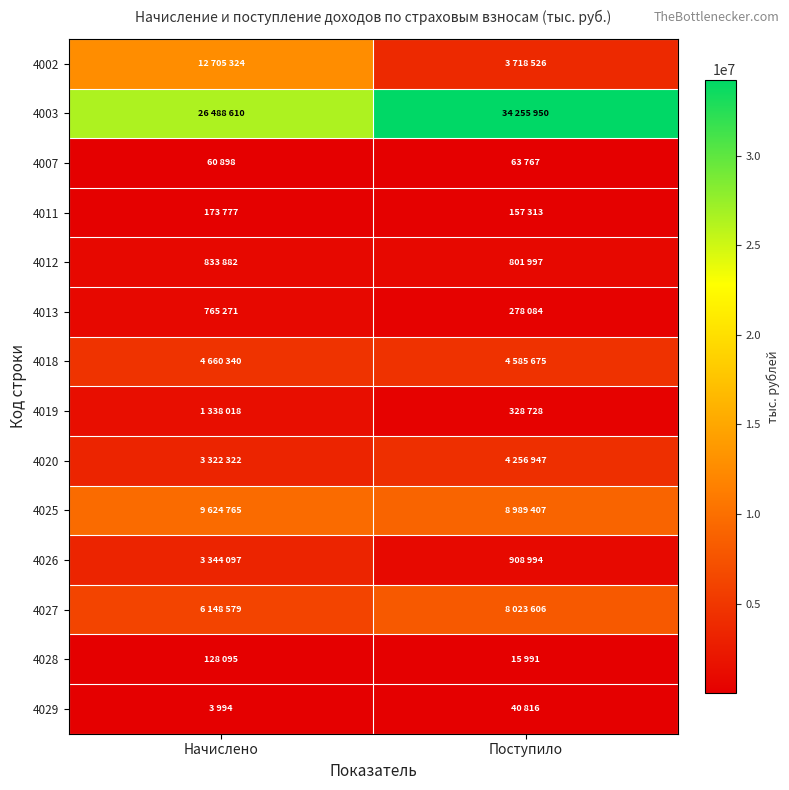

List the series in order of their peak value, highest first.

4003, 4002, 4025, 4027, 4018, 4020, 4026, 4019, 4012, 4013, 4011, 4028, 4007, 4029